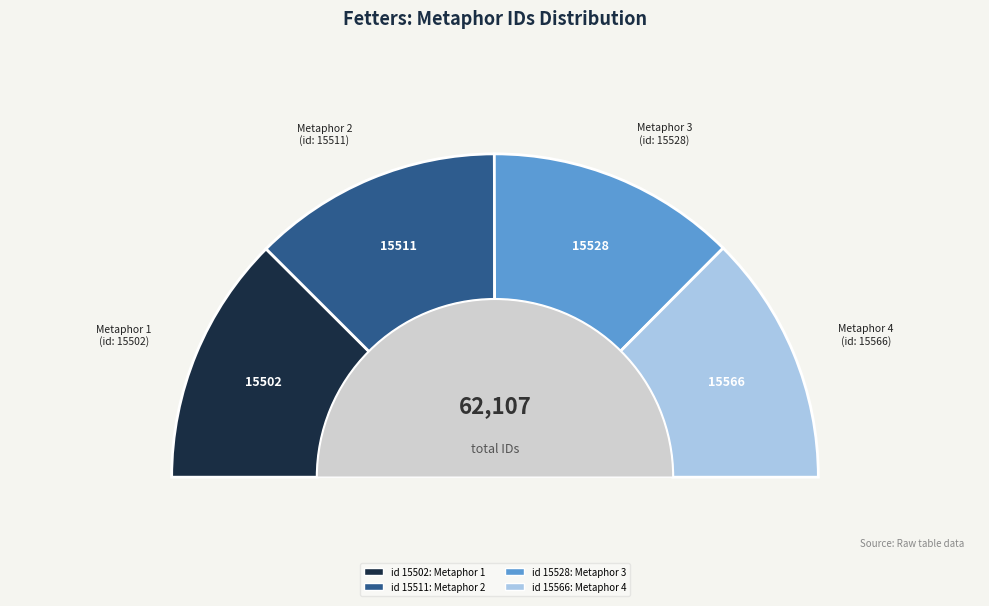

How many segments does this pie chart have?

4